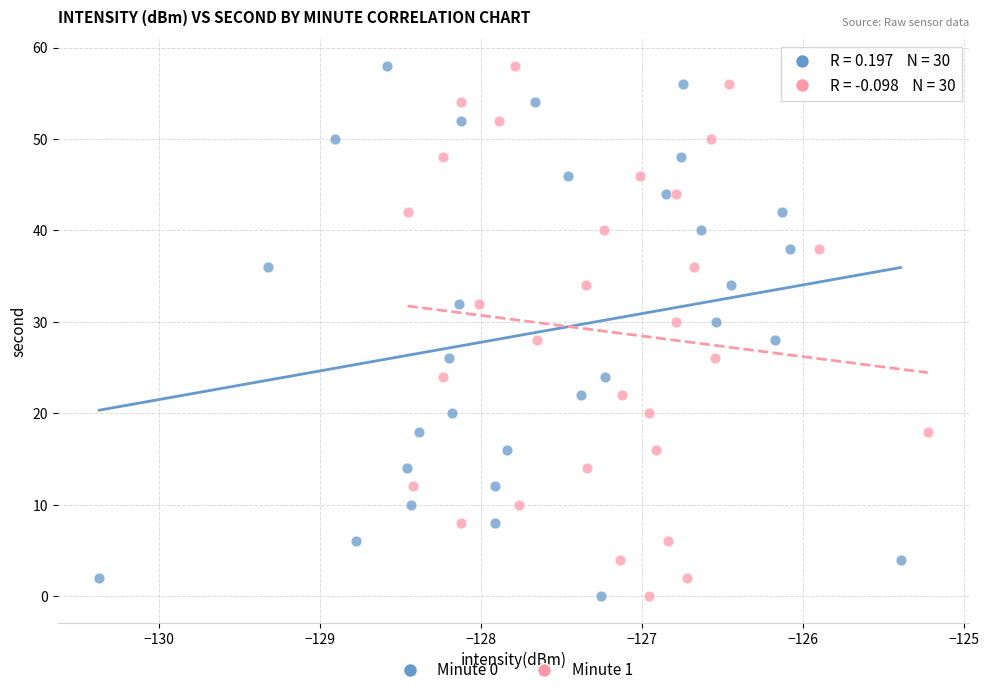

What are all the series names shown in the legend?

Minute 0, Minute 1